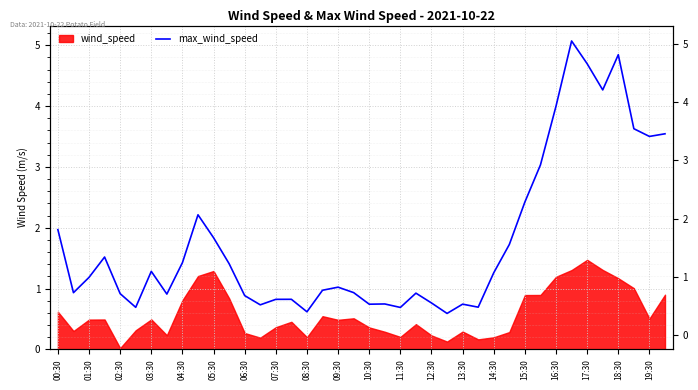

True or false: the data shows 0.5 at 13:30.

False